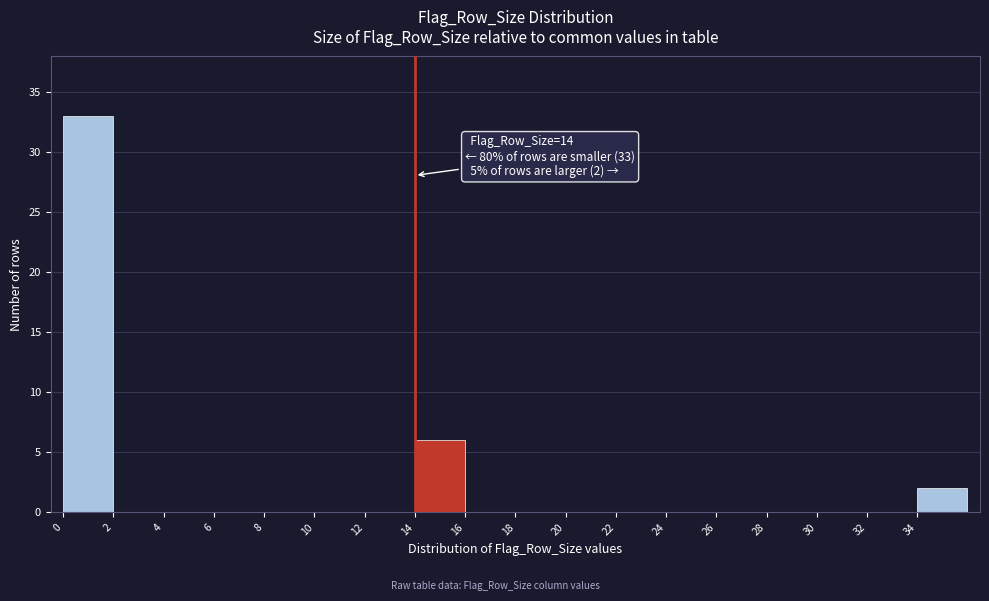

Which range on the x-axis has the tallest bar?

0 to 2